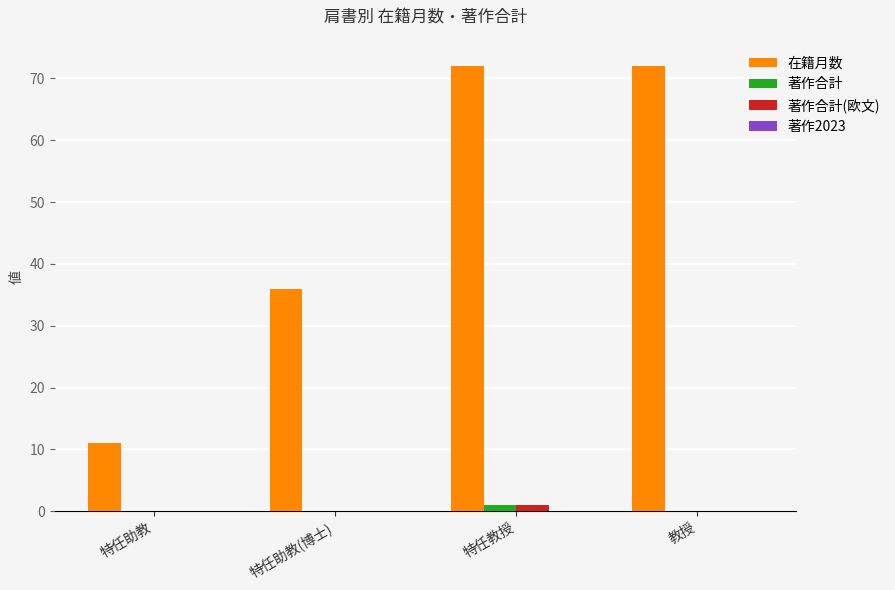

What is the greatest value displayed?

72